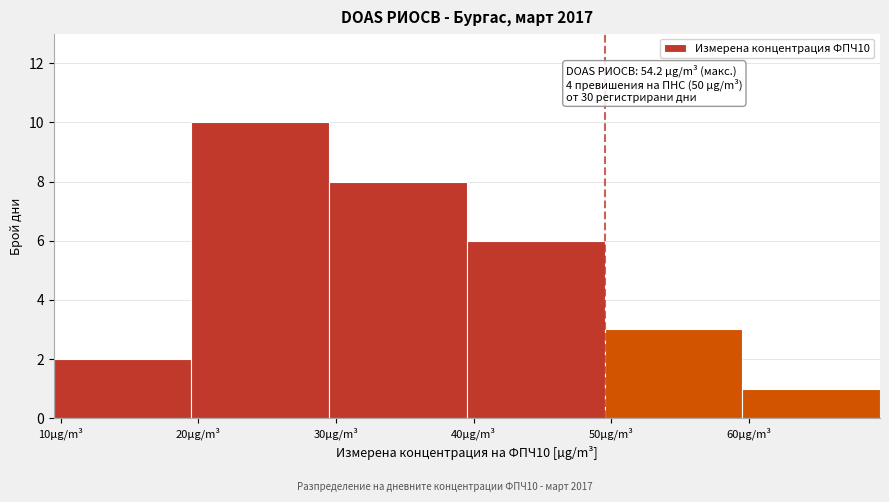

Which range on the x-axis has the tallest bar?

20 to 30